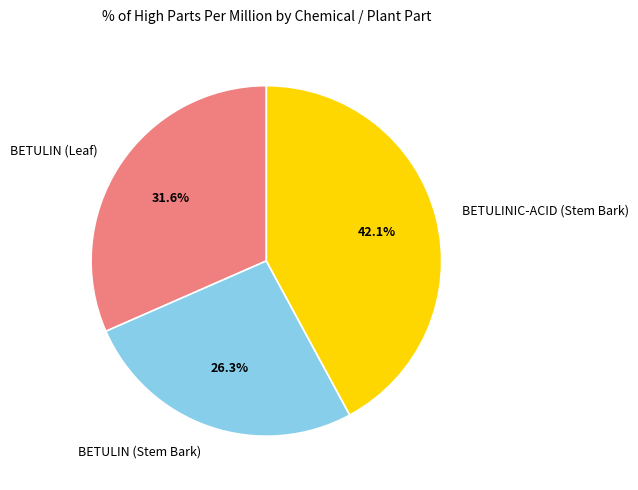

Which has a higher value, BETULIN (Stem Bark) or BETULINIC-ACID (Stem Bark)?

BETULINIC-ACID (Stem Bark)